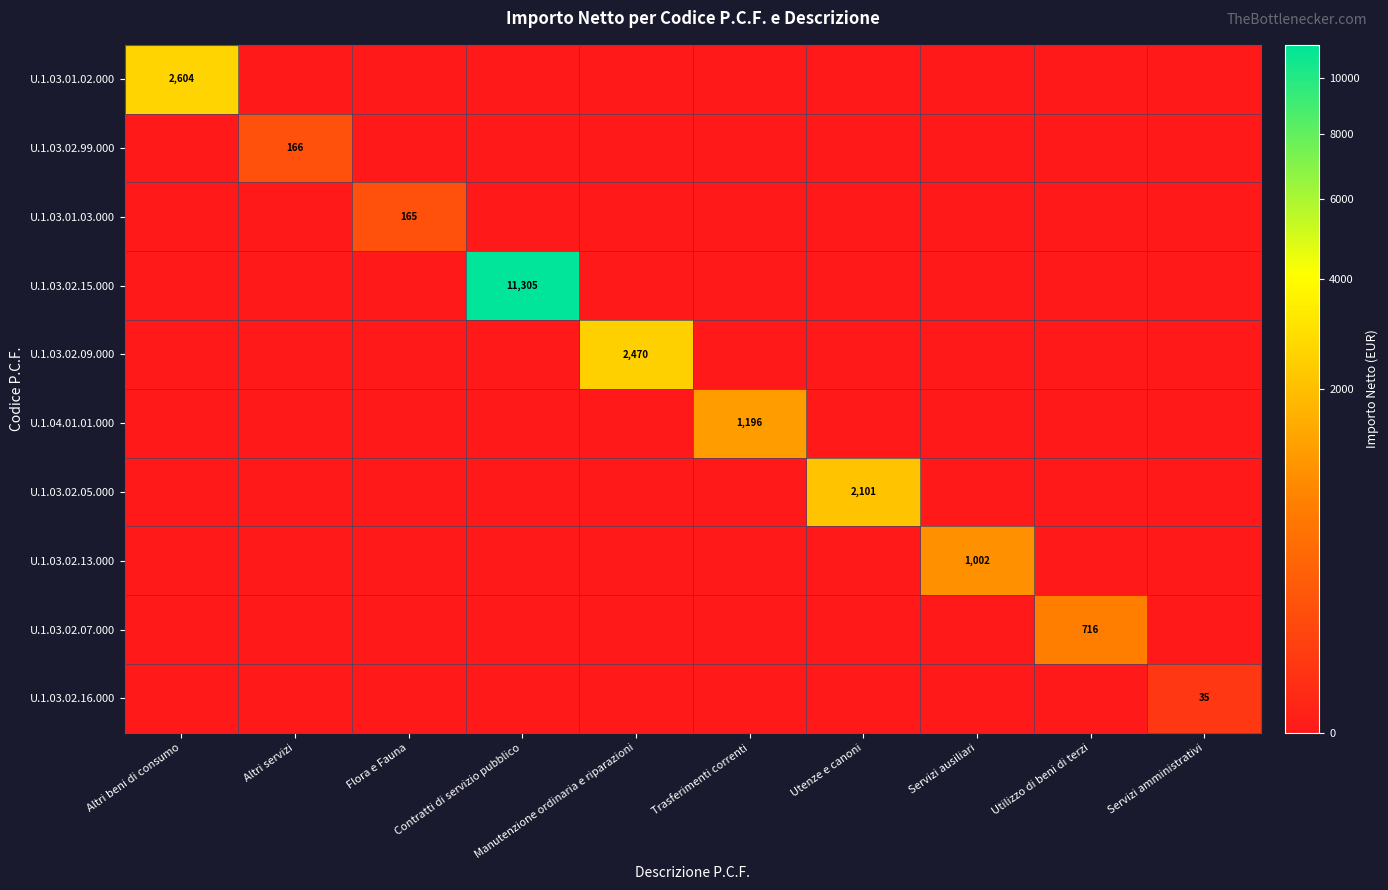

Which label corresponds to the largest value in the chart?

Contratti di servizio pubblico